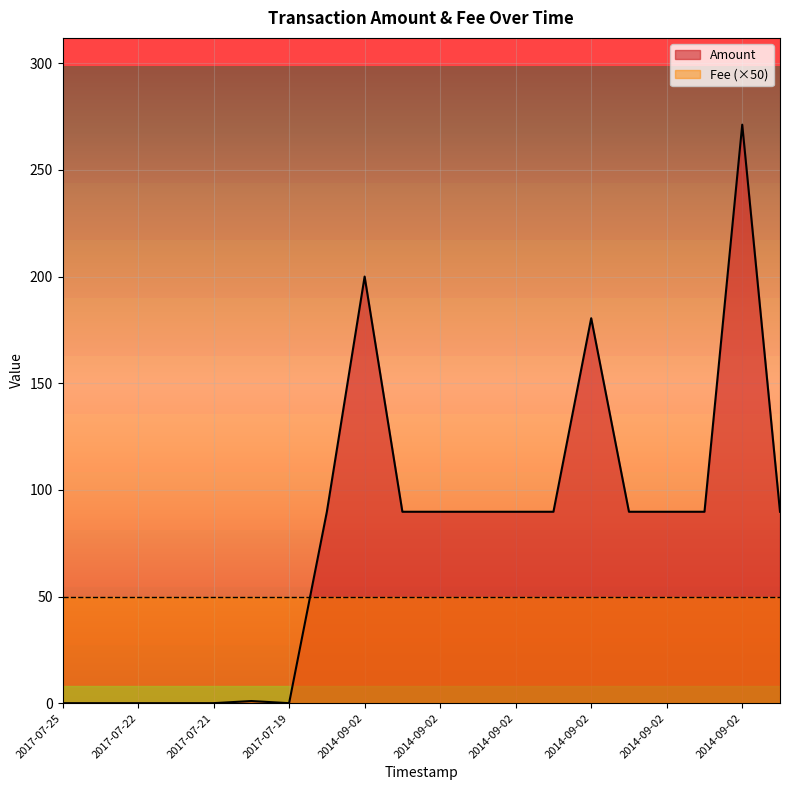

How many interior local peaks (higher than both neighbors) does the data have?

4